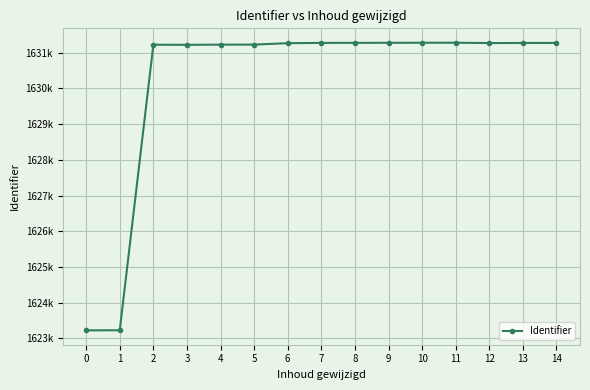

Does the chart have visible grid lines?

Yes